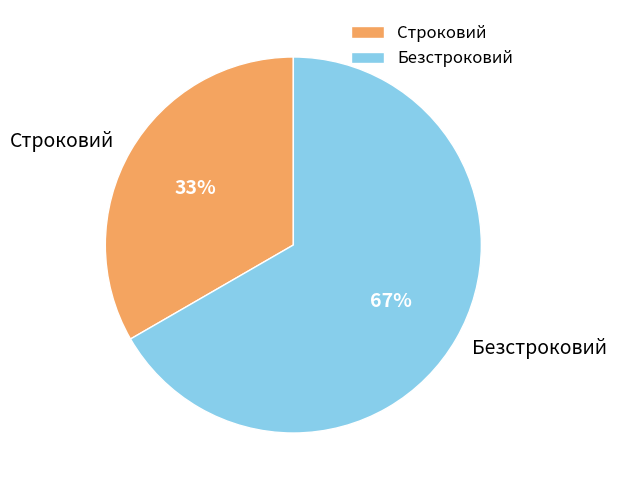

To the nearest percent, what is the combined percentage of Строковий and Безстроковий?

100%